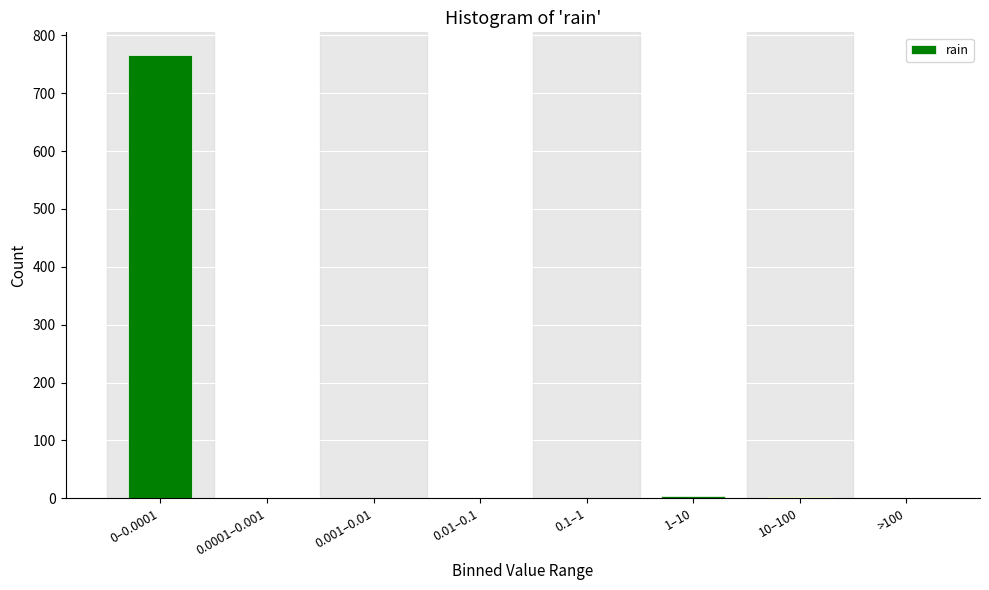

At which category does the chart reach its peak across all series?

0–0.0001